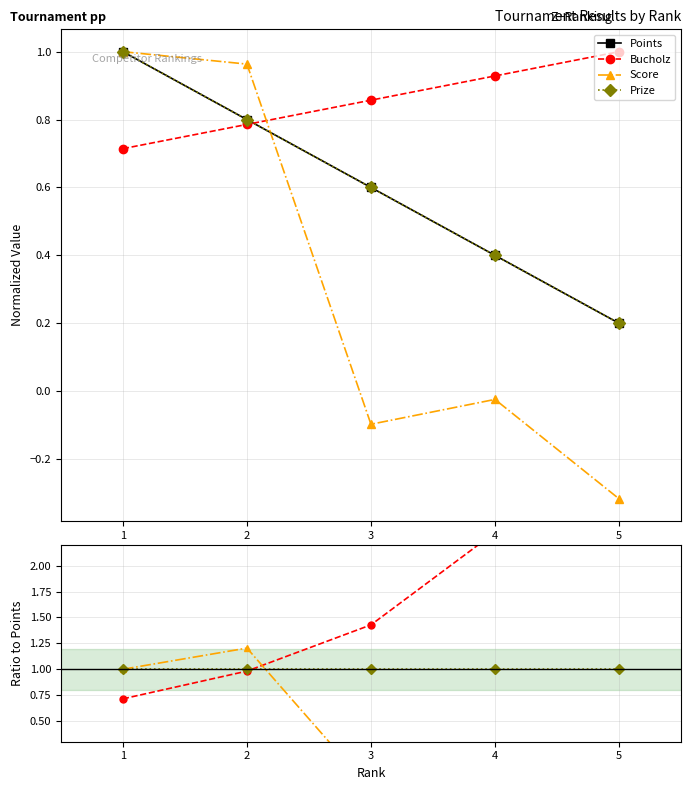

True or false: Bucholz and Points intersect in this chart.

True